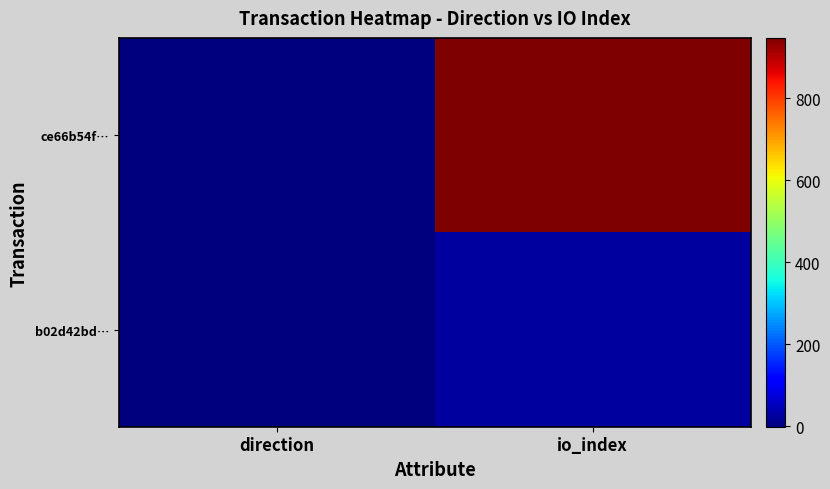

At direction, list the series in order from largest to smallest.

b02d42bd…, ce66b54f…